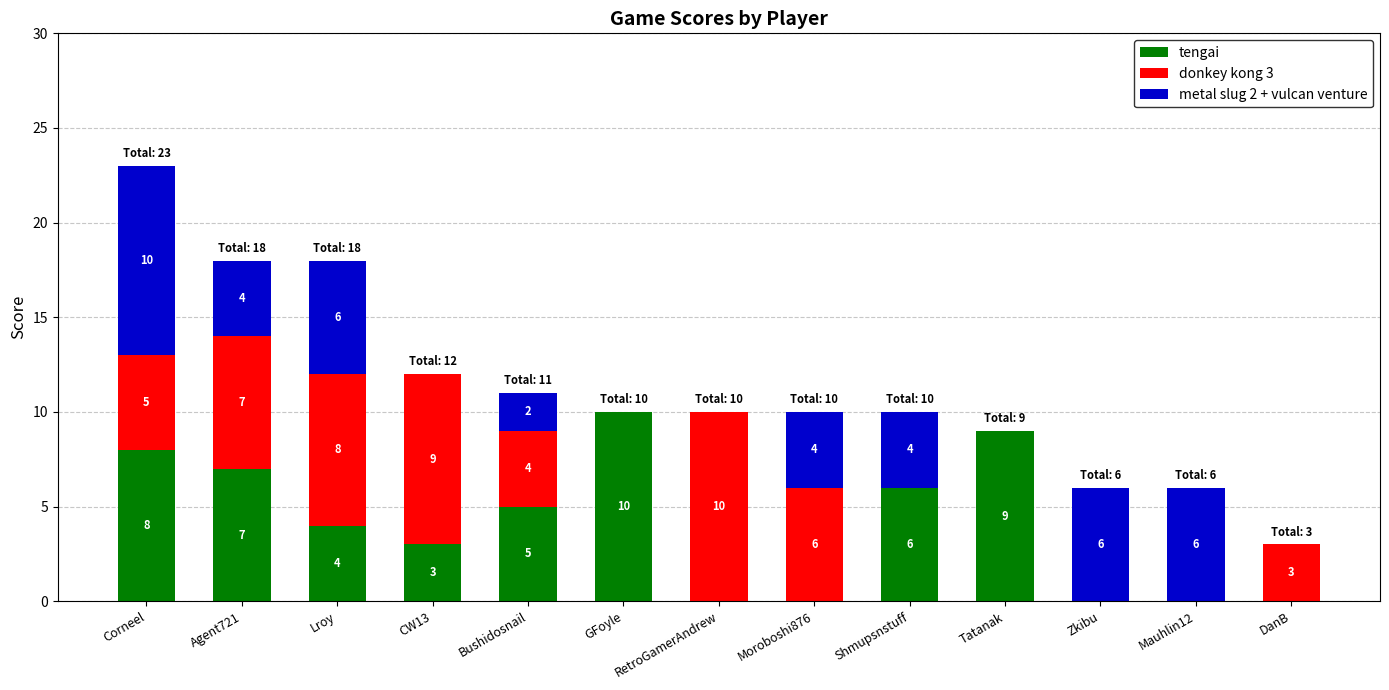

Where does the tengai series first go above 4?

Corneel